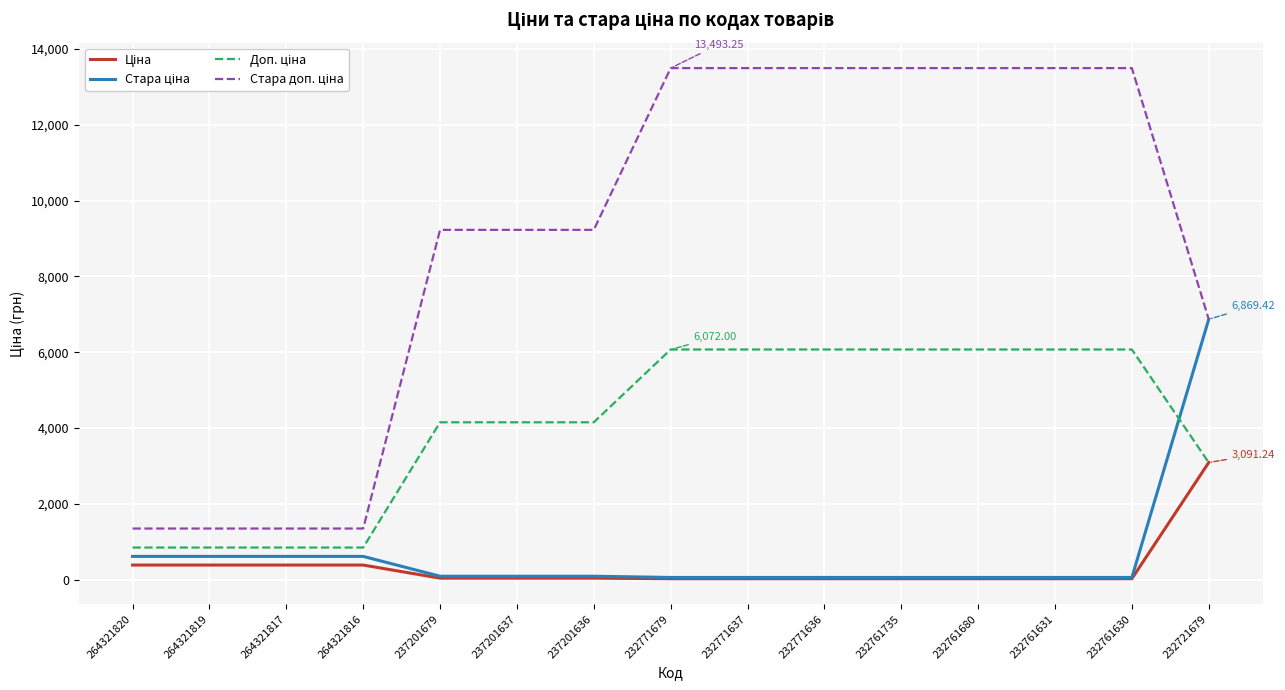

What is the total value across all series at 264321816?

3200.8